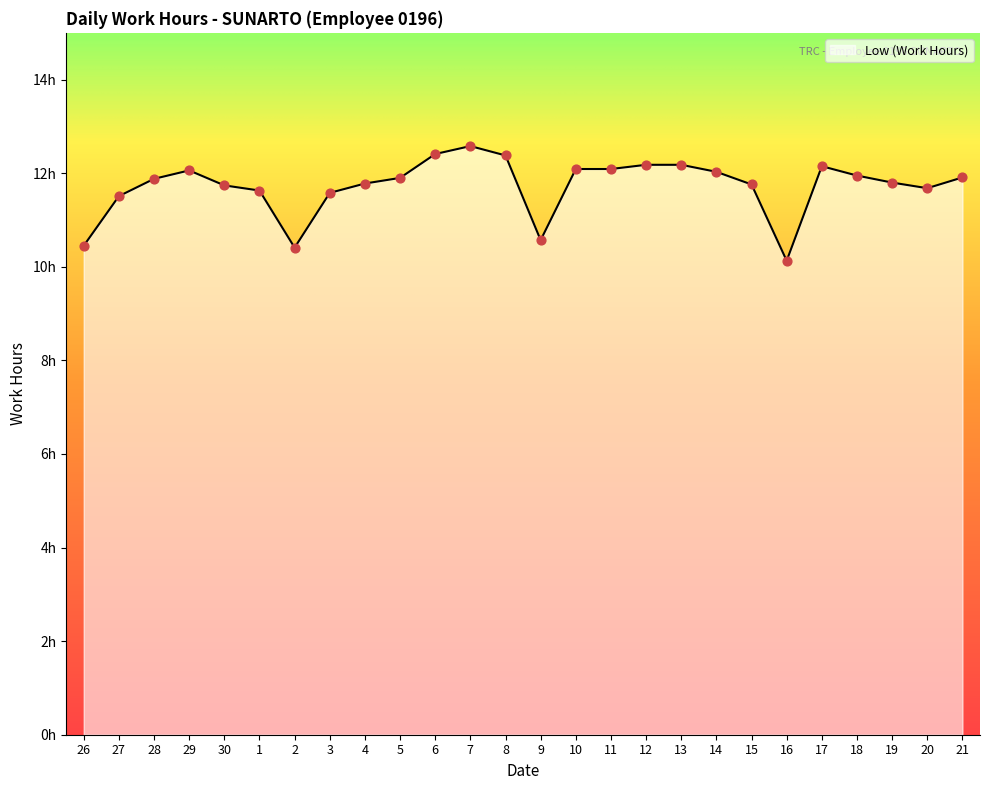

What is the change in value from 30 to 17?

+0.4